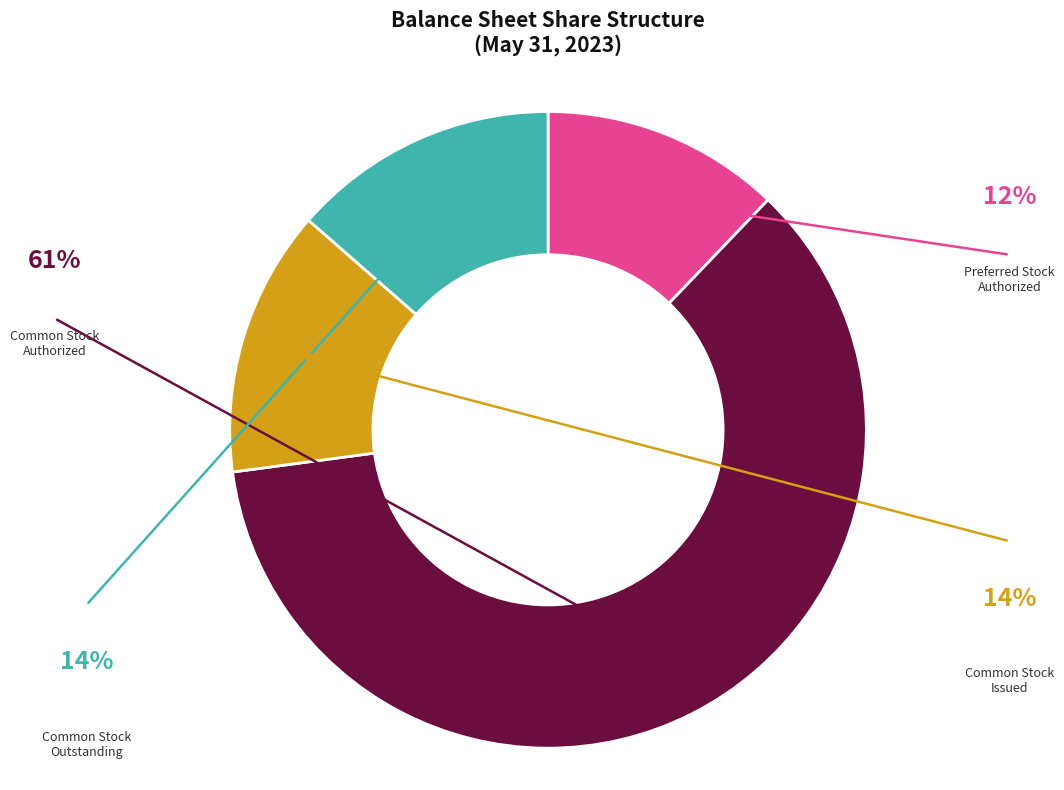

How many segments does this pie chart have?

4